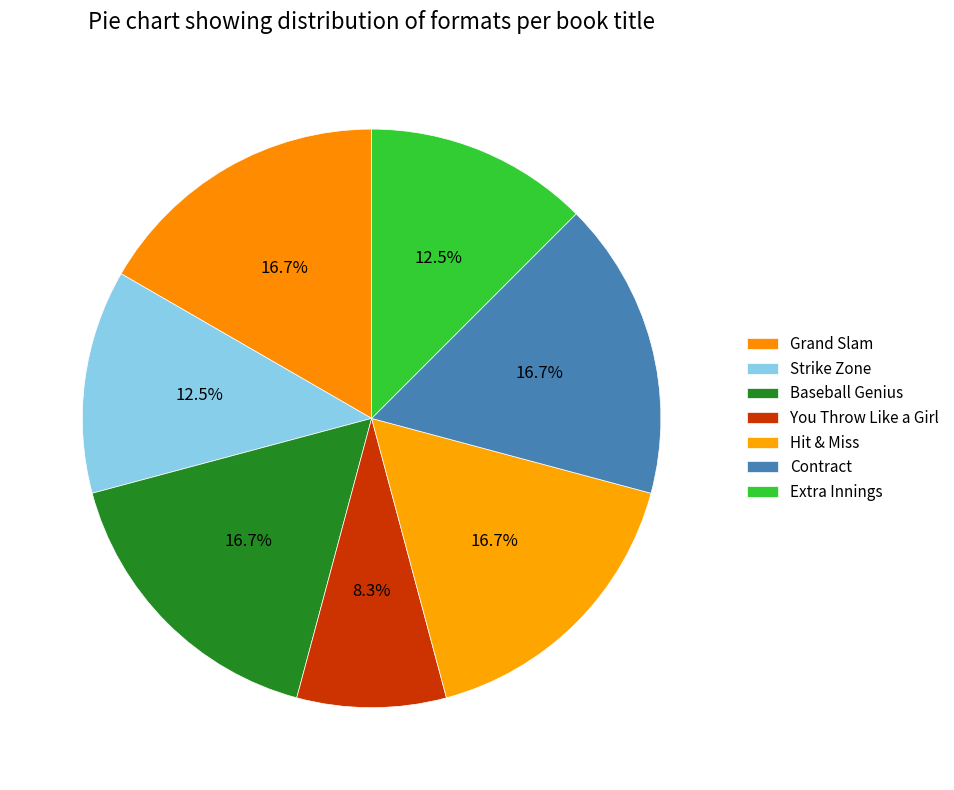

Count the number of slices in the pie.

7